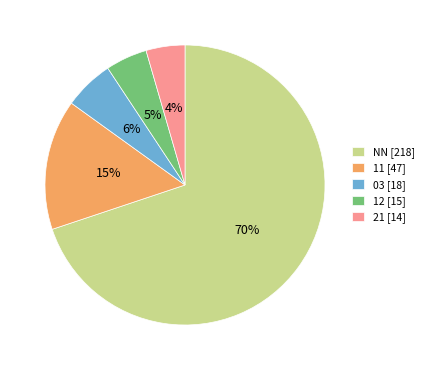

To the nearest percent, what percentage of the pie is 12 [15]?

5%